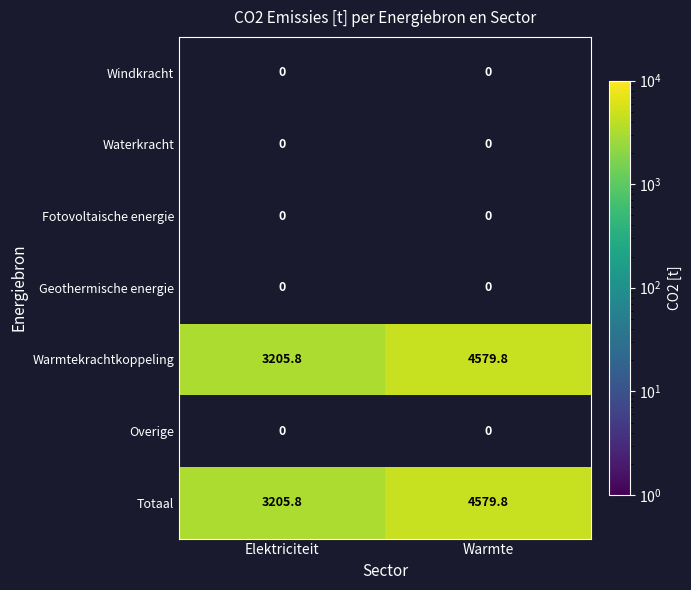

Where is Totaal nearest to the value 3892?

Elektriciteit